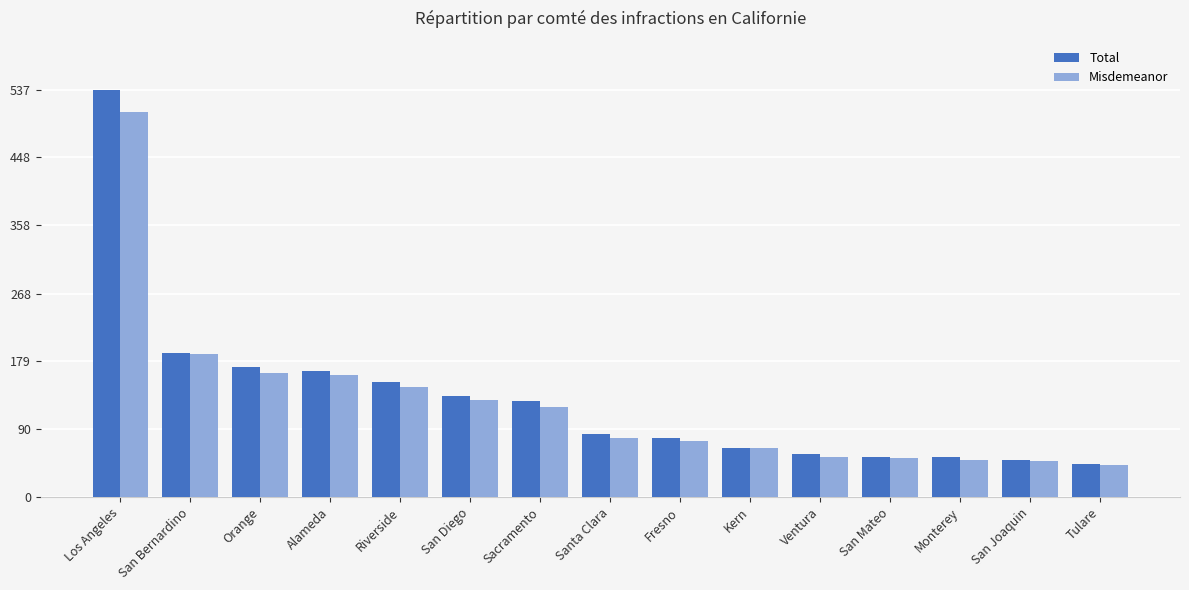

At which category does the chart reach its minimum across all series?

Tulare